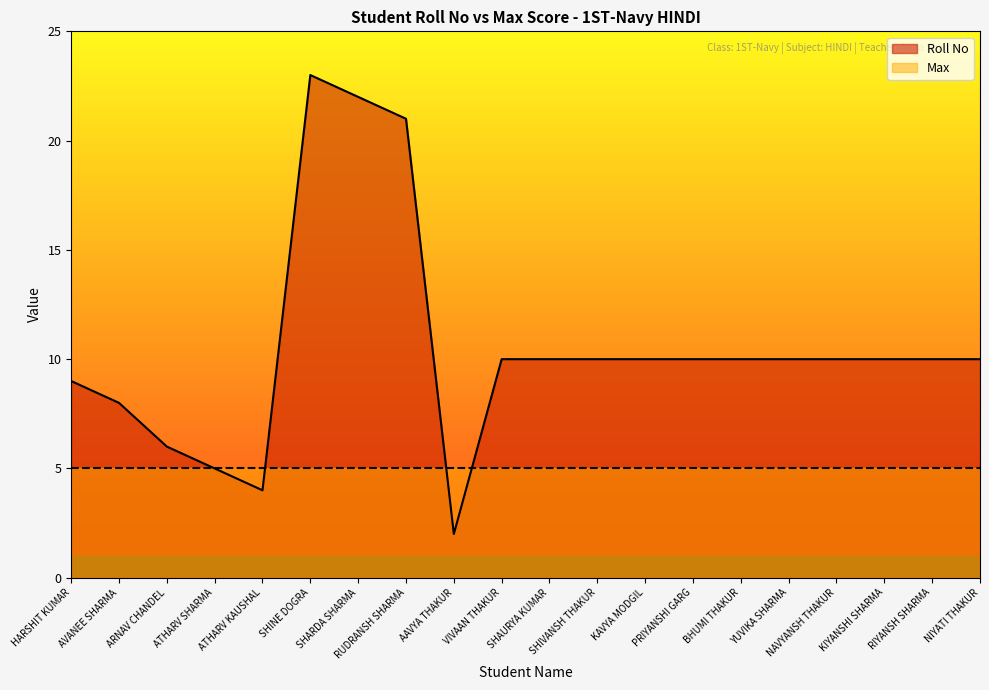

What is the difference between the second highest and minimum values?

20